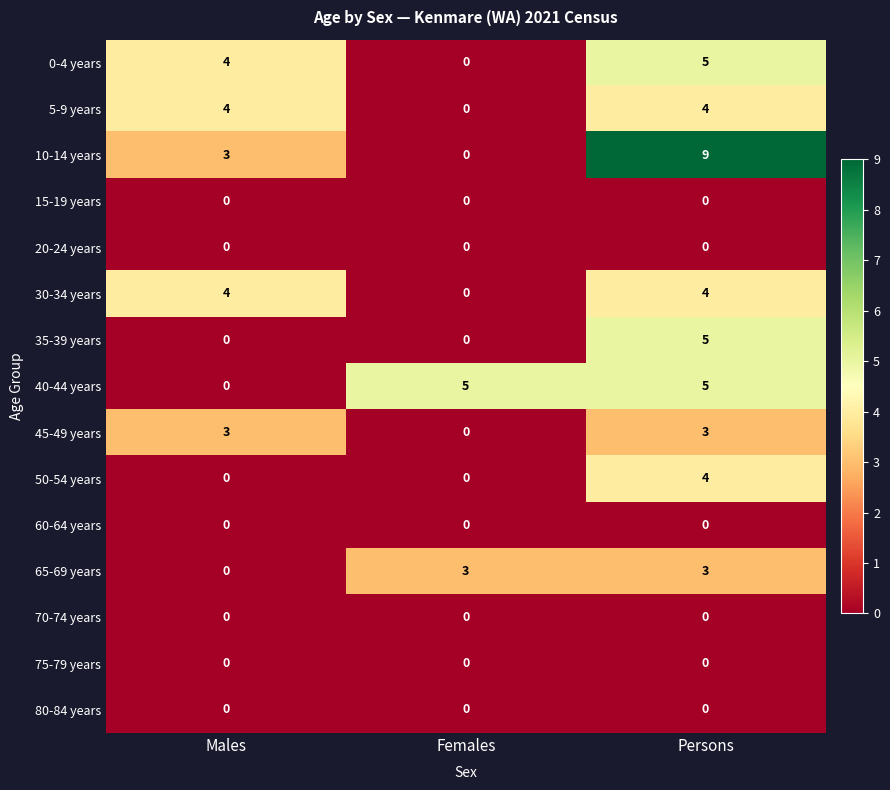

The 75-79 years series shows 0 at Persons. True or false?

True